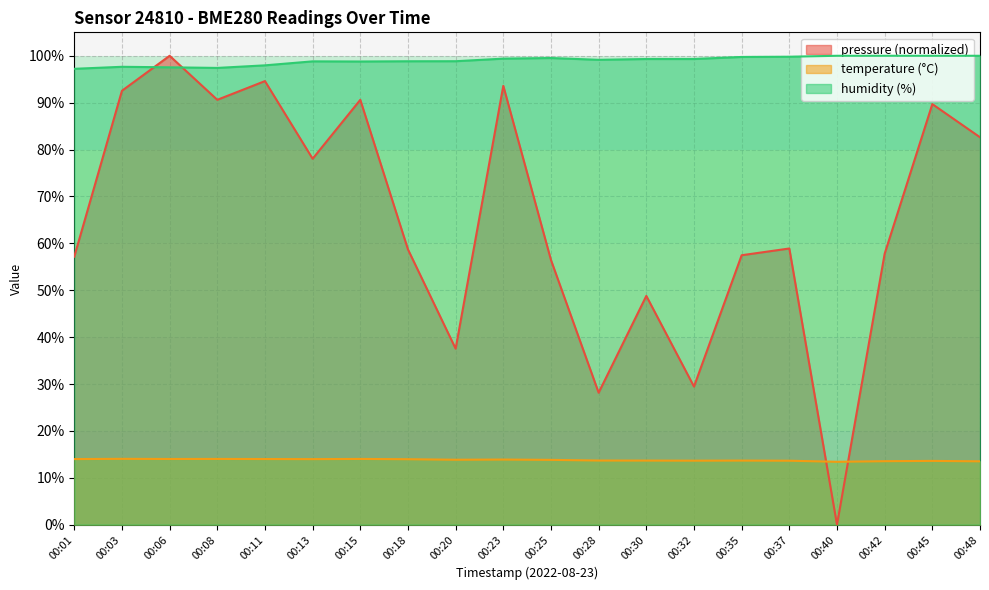

How many data points does each series have?

20